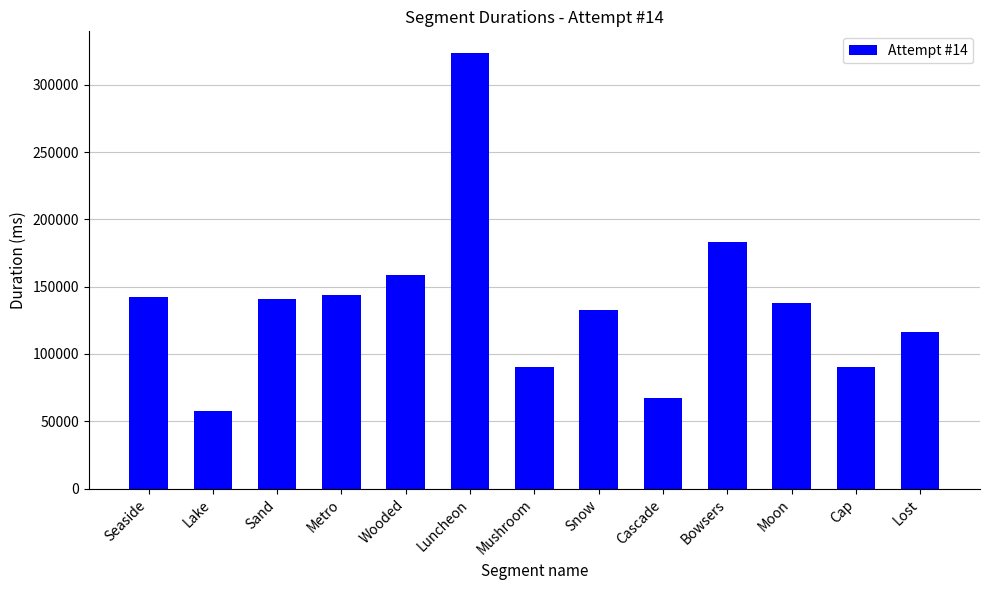

What is the difference between the values at Luncheon and Lost?

207651